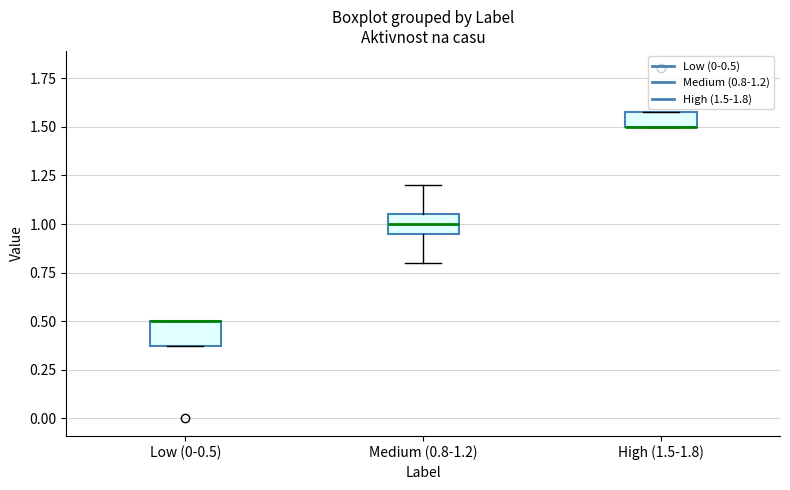

Where is the lower edge of the box for Low (0-0.5) on the y-axis? The values are not printed on the chart, so give them approximately, as read against the axis.

0.40